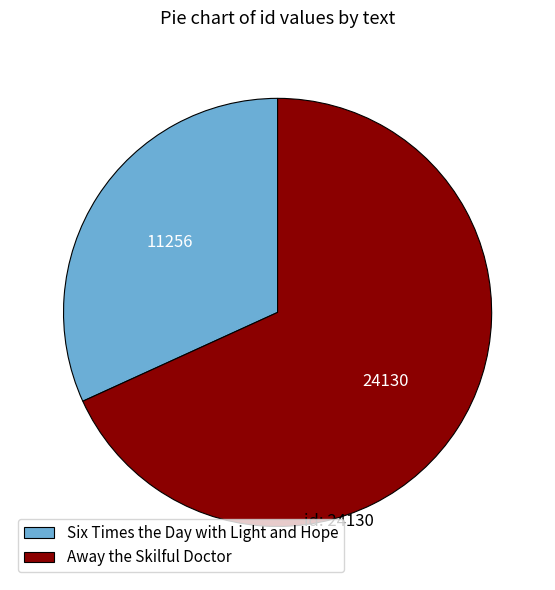

Does Six Times the Day with Light and Hope represent more than half of the total?

No